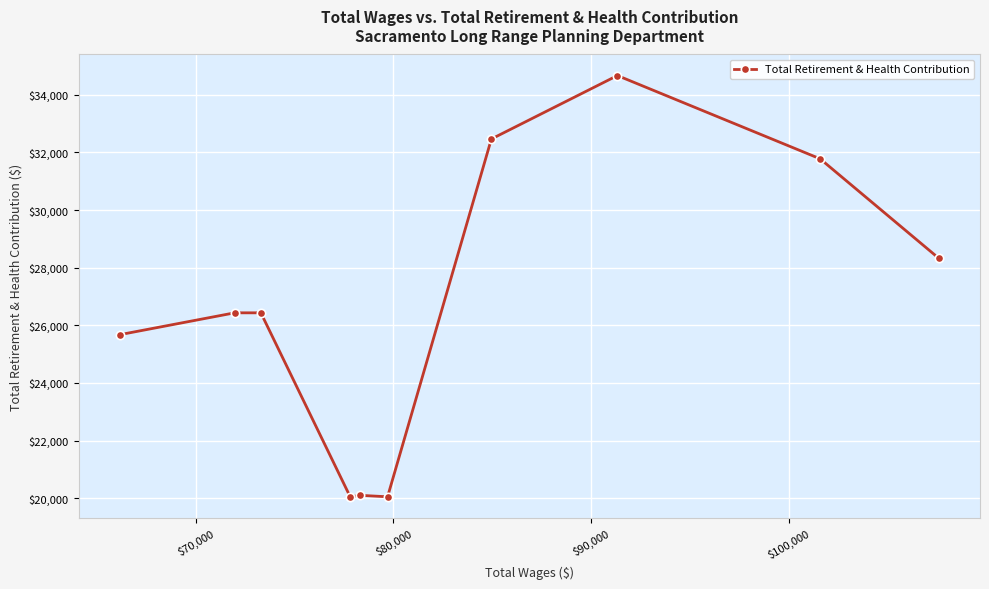

What is the greatest value displayed?

34665